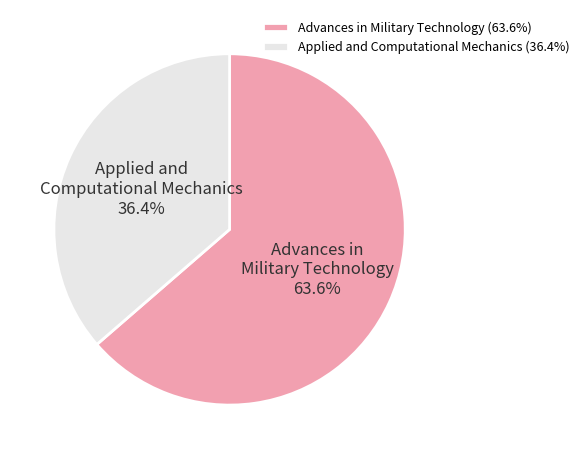

What is the majority slice?

Advances in Military Technology